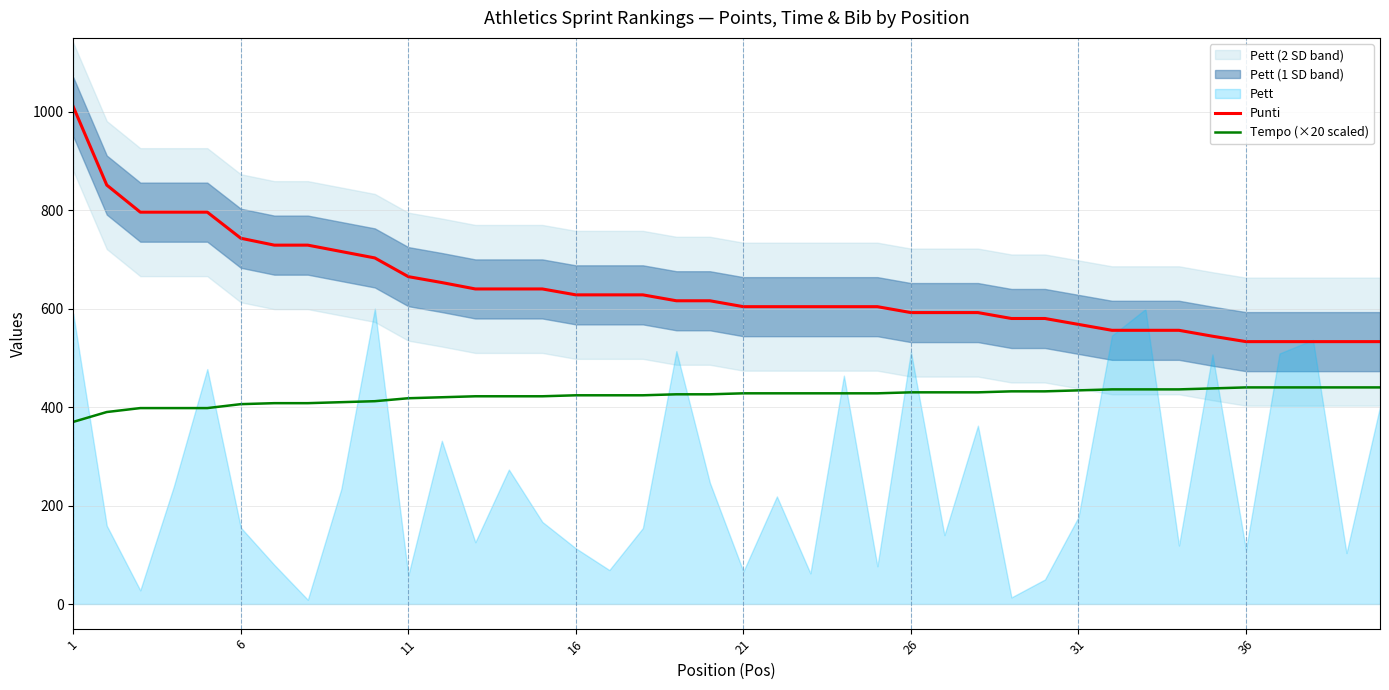

Does the chart display data point markers on the line(s)?

No